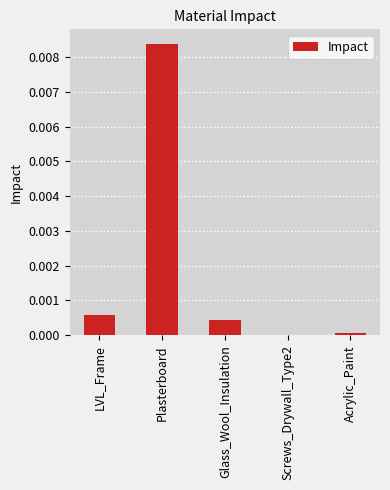

Which has a higher value, Plasterboard or Acrylic_Paint?

Plasterboard